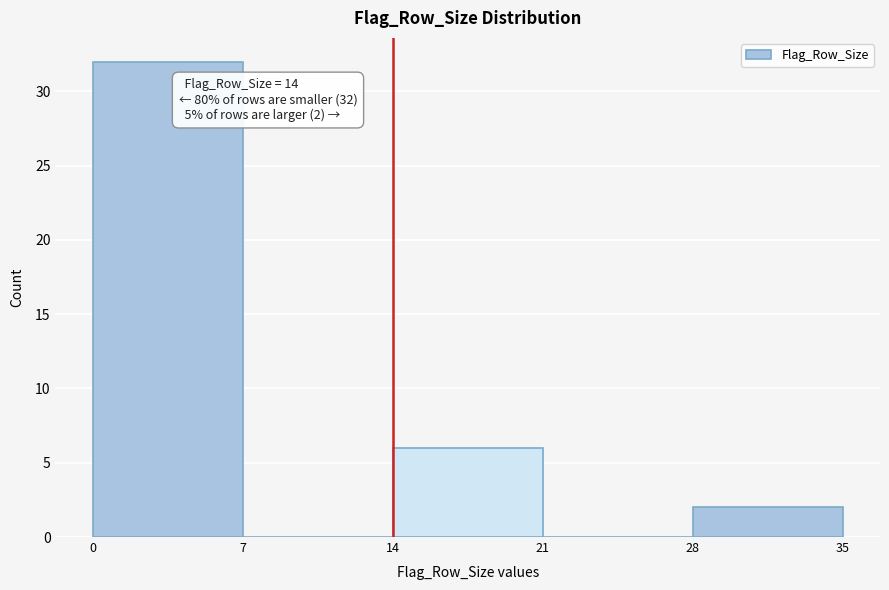

Over which range of the x-axis is the bar tallest?

0 to 7